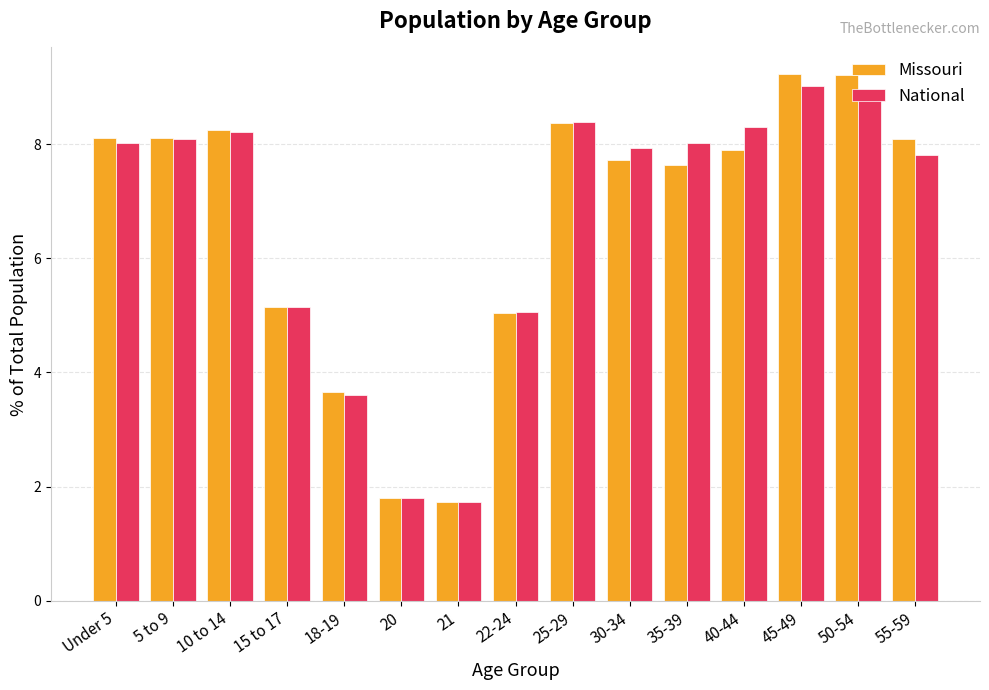

How many bars are there in each group?

2